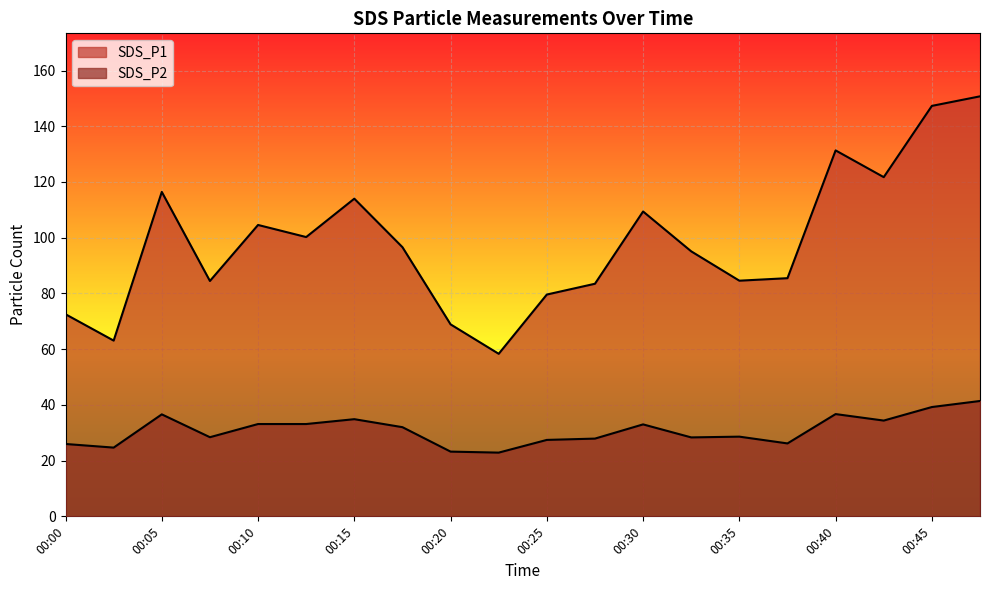

What is the difference between the second highest and second lowest values in the SDS_P2 series?

16.0